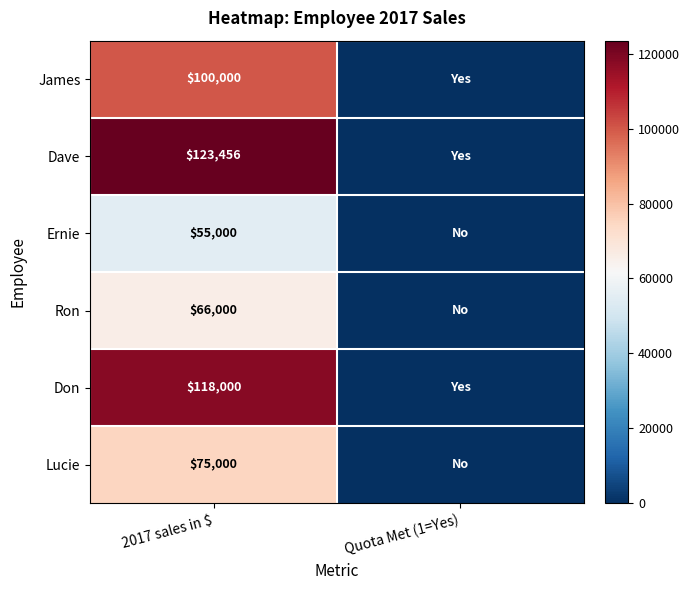

The value of James at 2017 sales in $ is 39409. True or false?

False